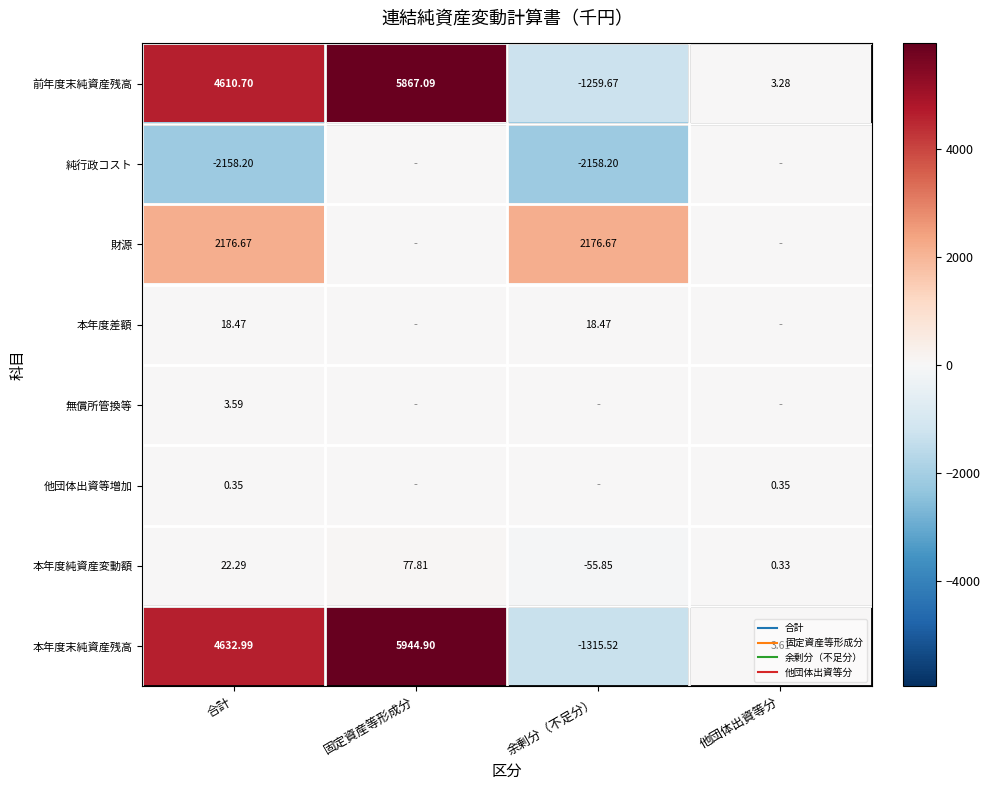

Which series changed the most between 固定資産等形成分 and 余剰分（不足分）?

本年度末純資産残高